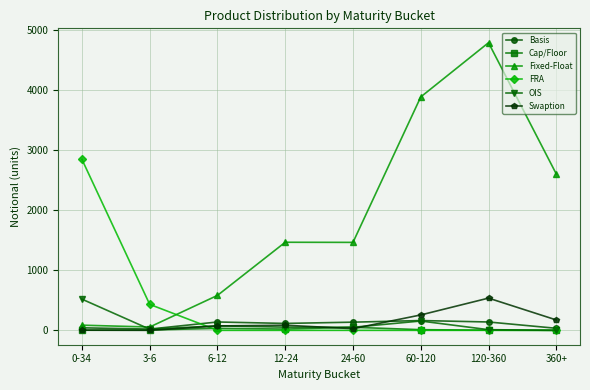

The Swaption series shows 268 at 120-360. True or false?

False